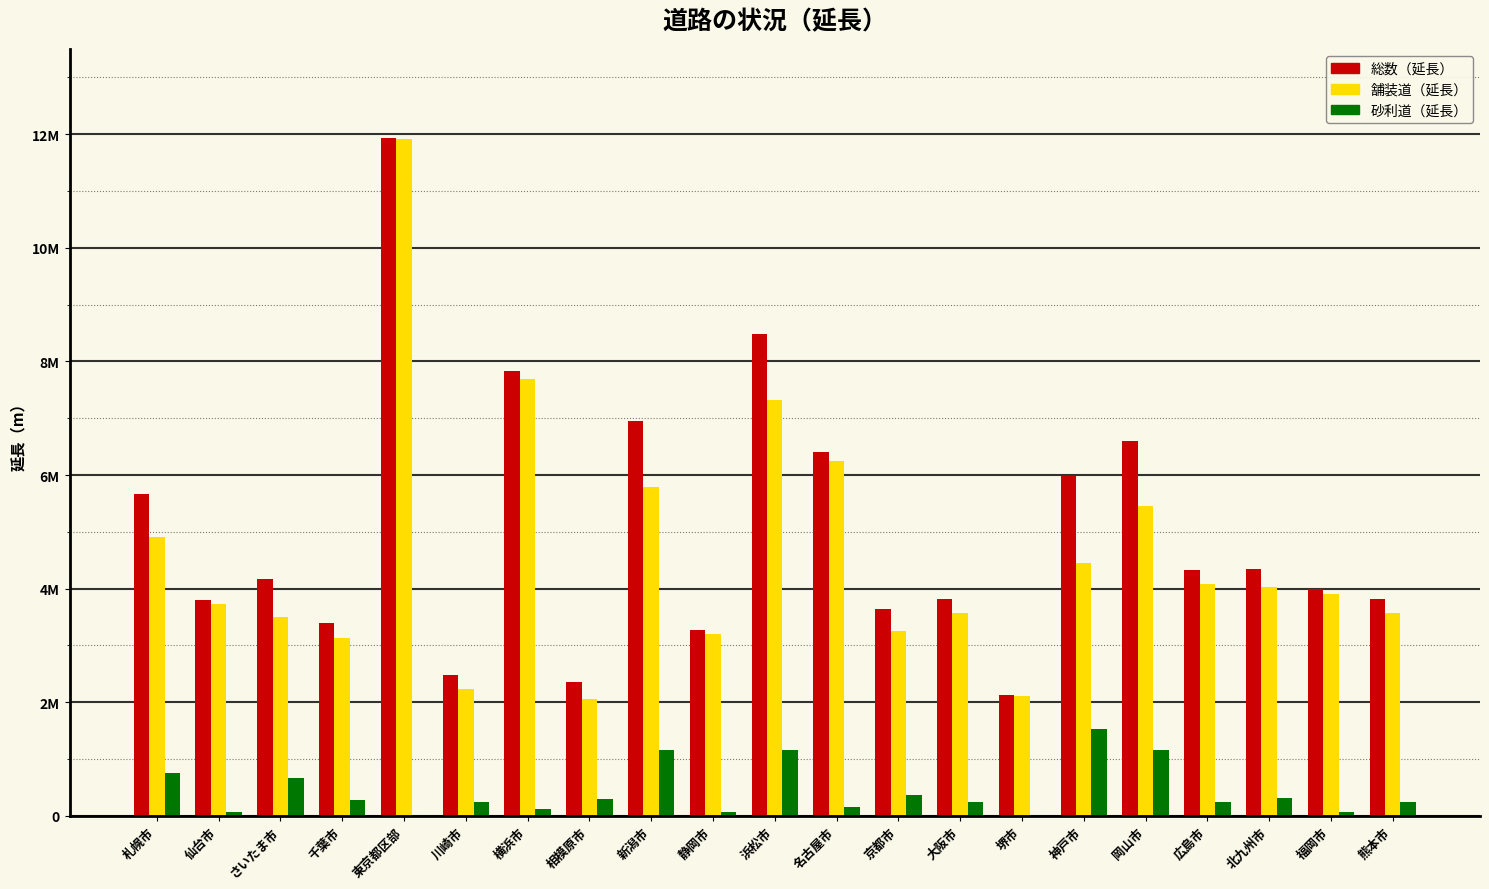

What is the average value of the 砂利道（延長） series?

435862